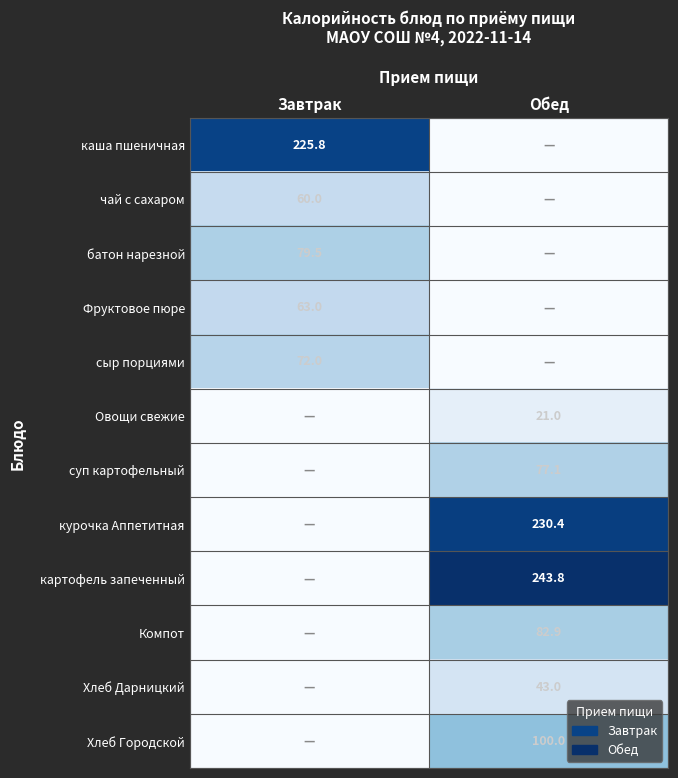

Is the value of Фруктовое пюре at Завтрак greater than the value of Хлеб Городской at Обед?

No